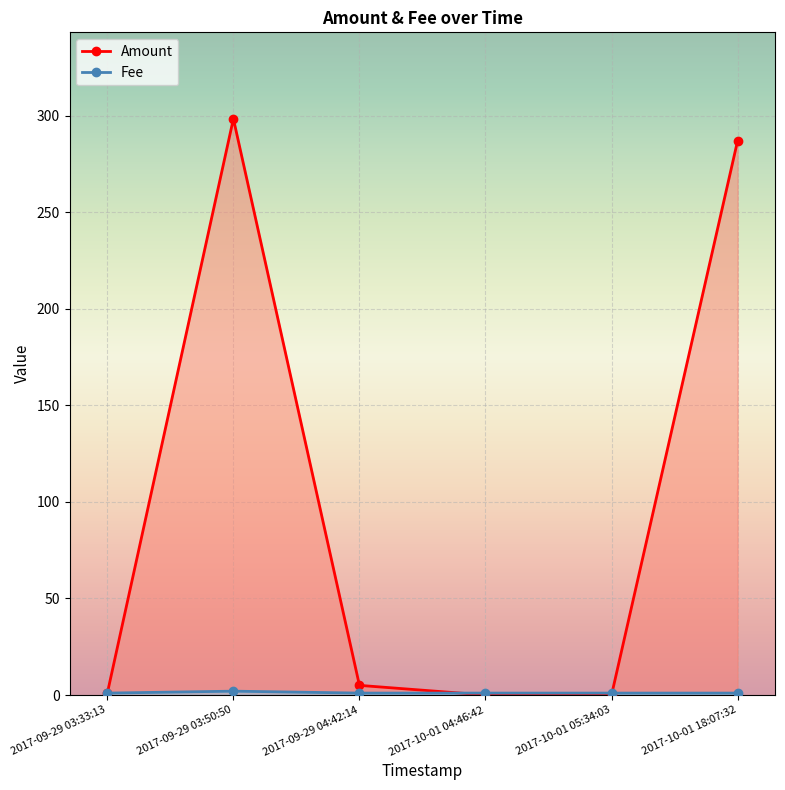

At which category does the chart reach its minimum across all series?

2017-10-01 05:34:03